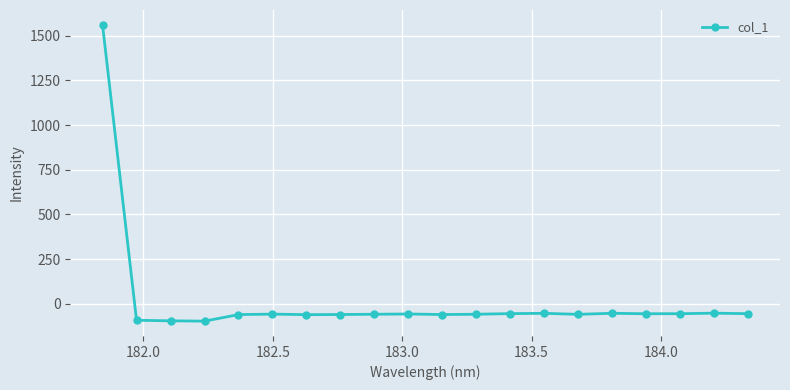

What is the value of the 5th point from the left?

-60.5